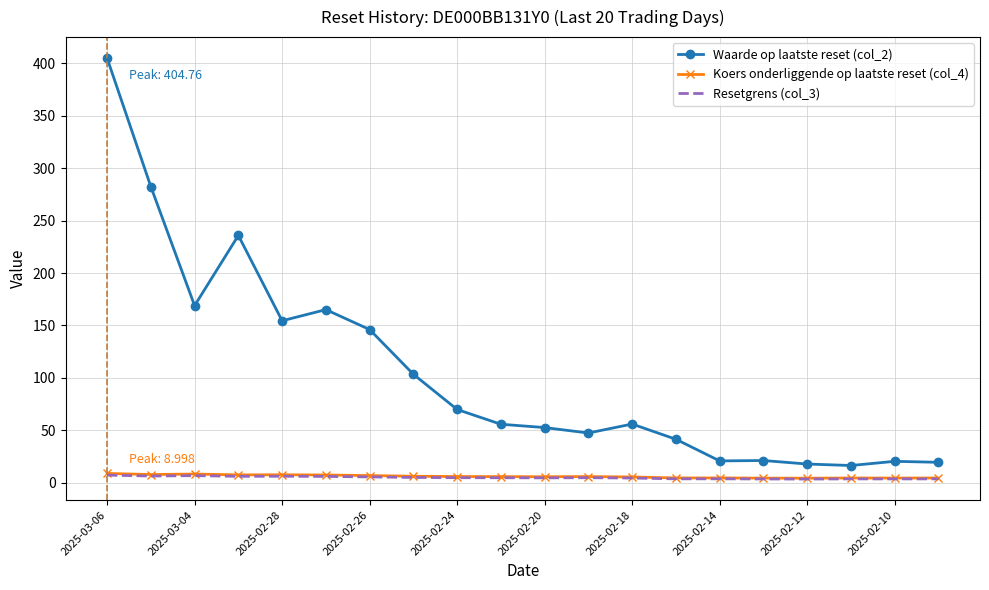

What is the average value of the Koers onderliggende op laatste reset (col_4) series?

6.2